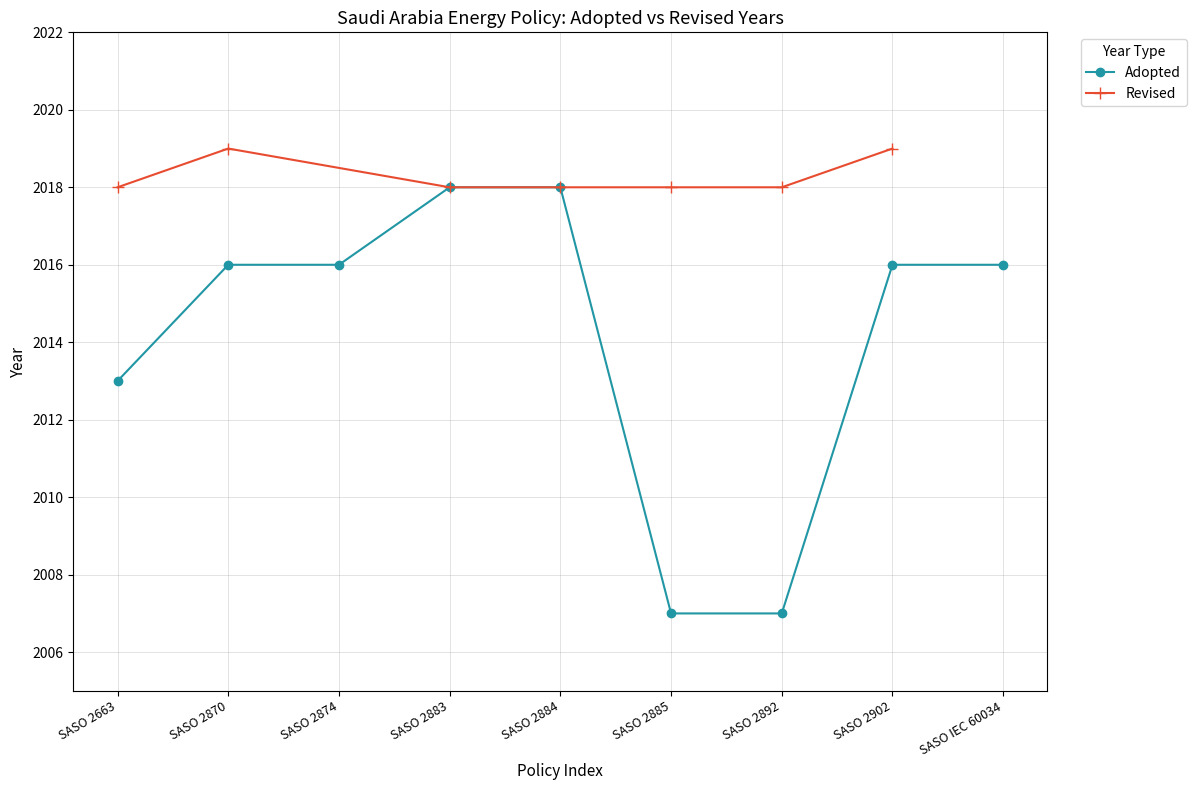

What is the change in value from SASO 2663 to SASO 2883?

+5